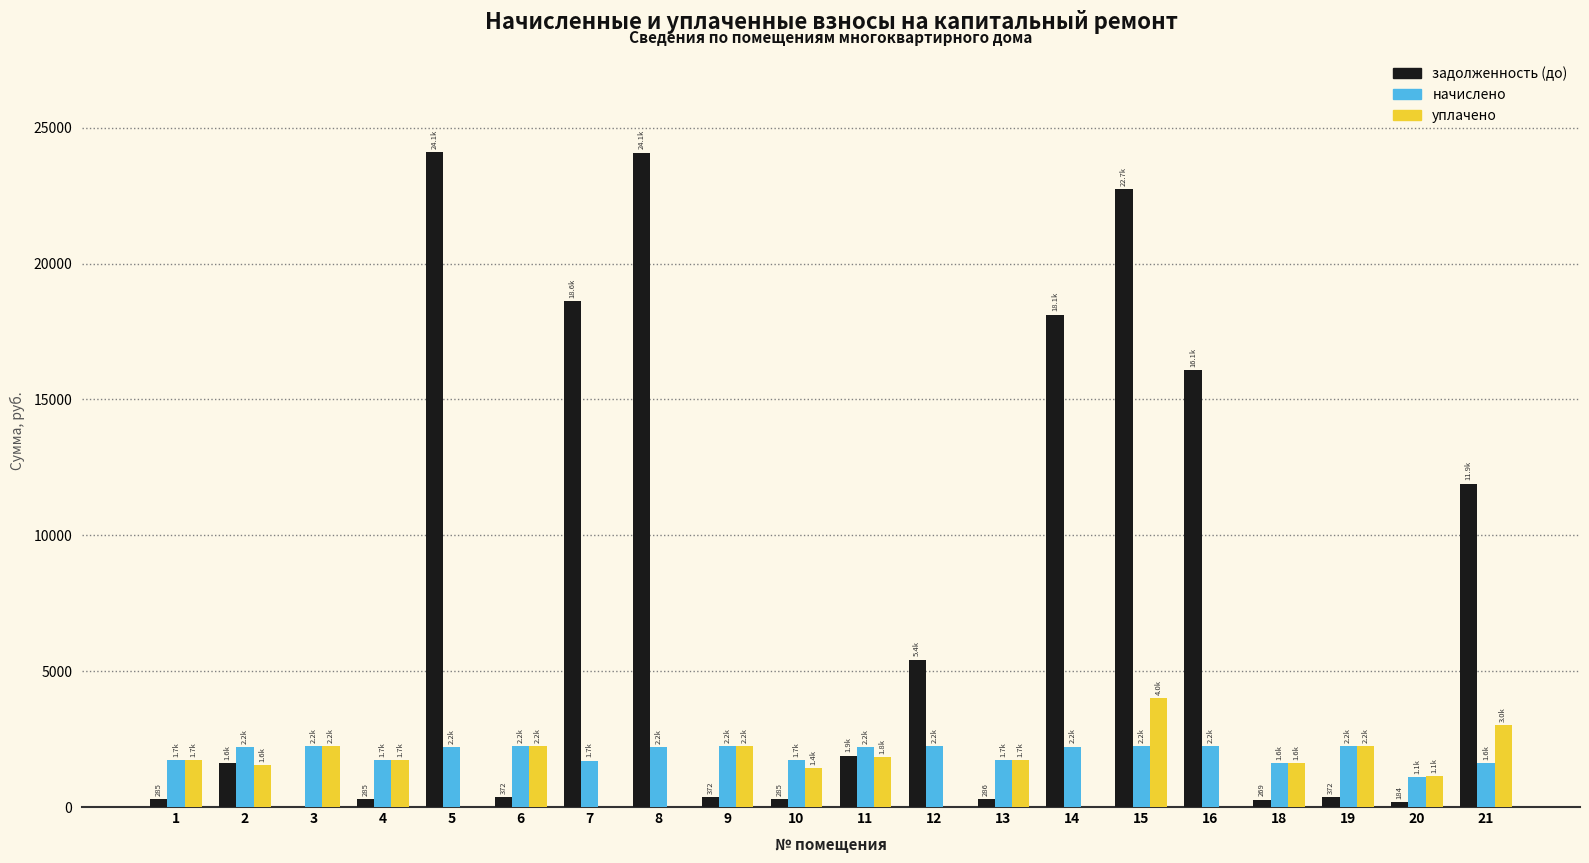

What is the maximum value shown in the chart?

24097.5